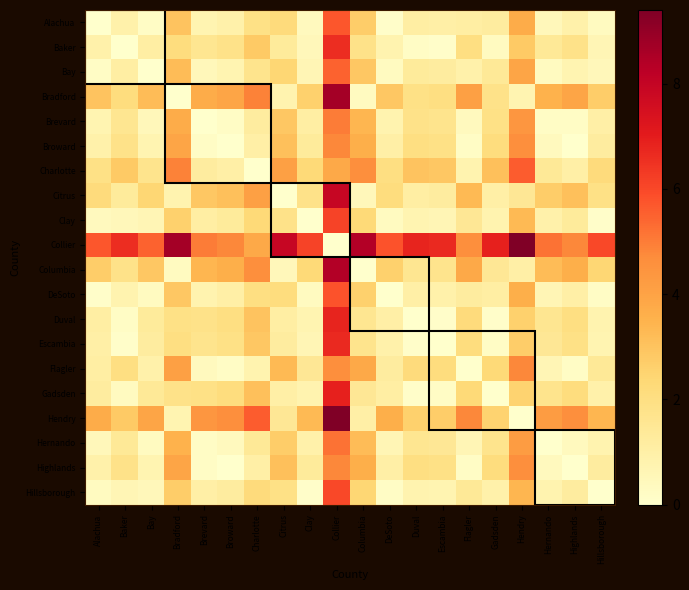

Rank the series by their maximum value, from lowest to highest.

Flagler, Broward, Highlands, Brevard, Hernando, Bay, Charlotte, Alachua, DeSoto, Hillsborough, Clay, Baker, Escambia, Duval, Gadsden, Citrus, Columbia, Bradford, Collier, Hendry